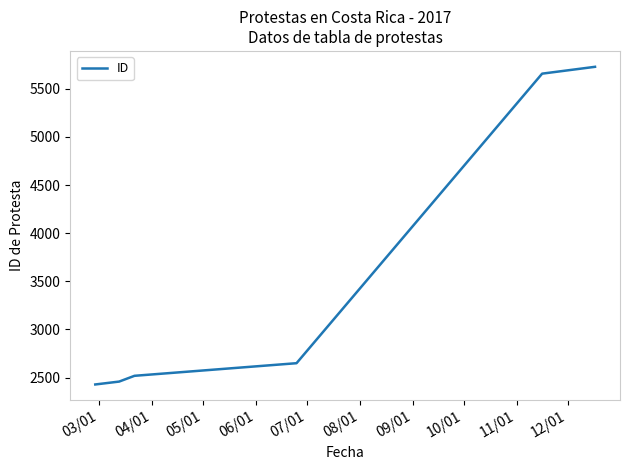

True or false: there are more than 1 points higher than both neighbors.

False